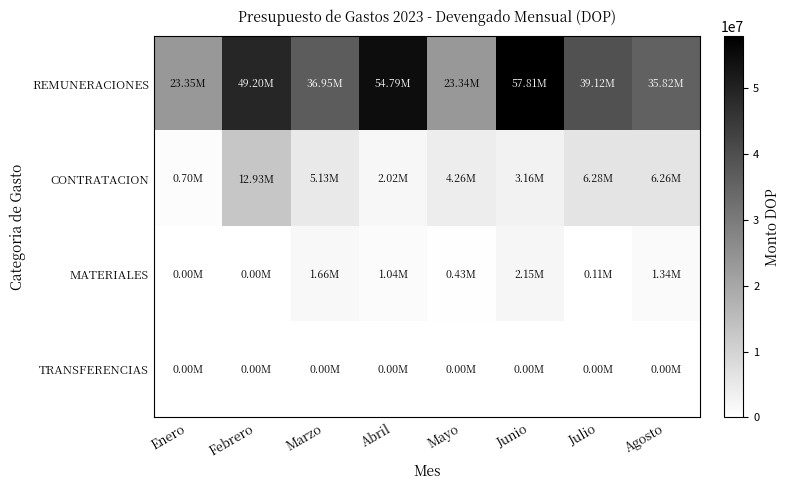

At how many categories does at least one series exceed 36484205?

5